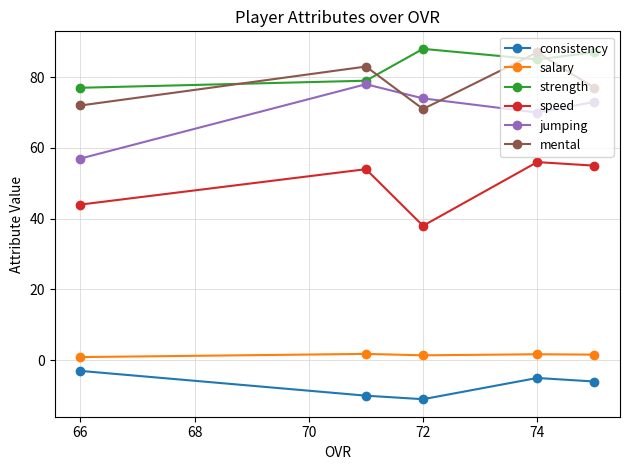

The salary series shows 0.9 at 66. True or false?

True